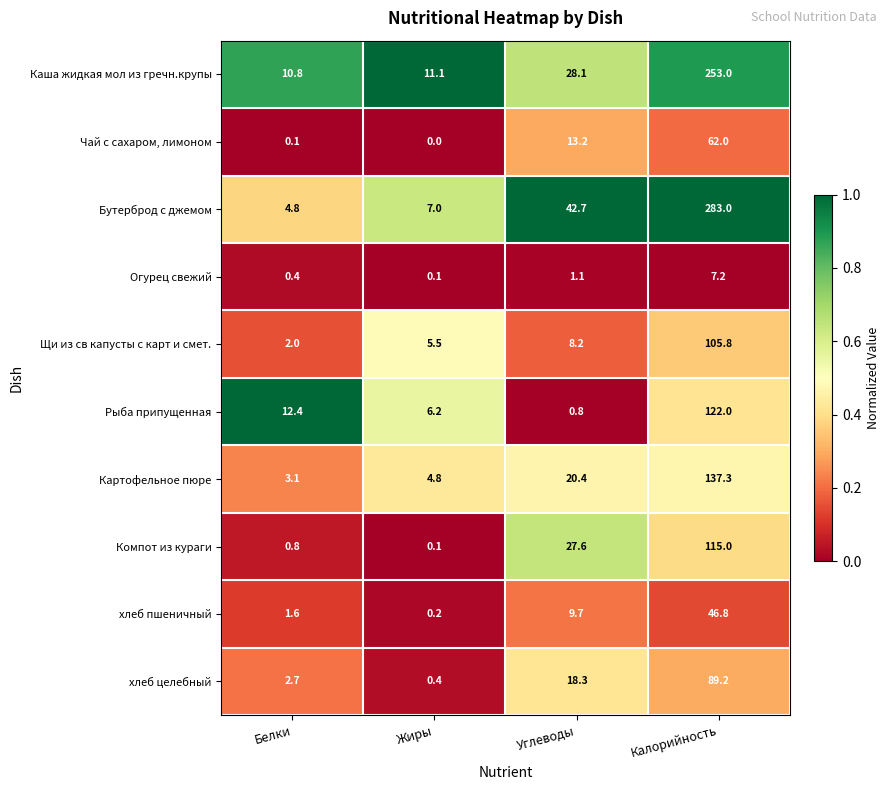

What is the difference between the highest and lowest values at Белки?

12.3